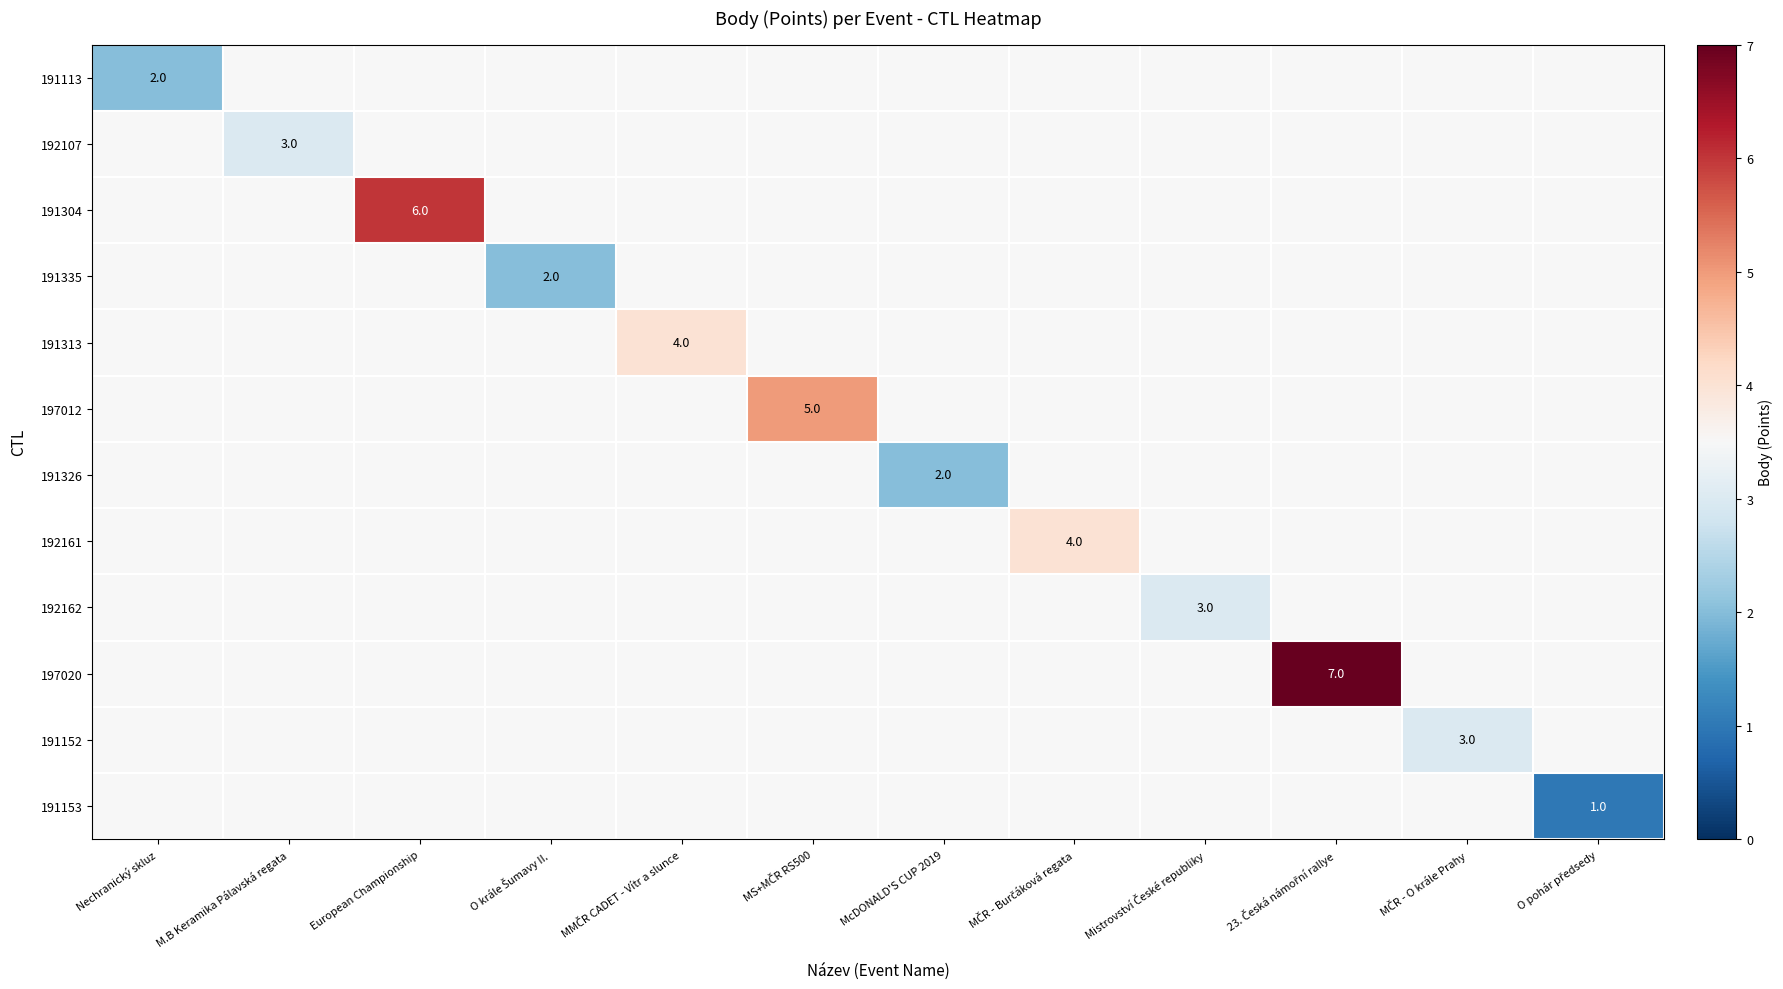

What is the total value across all series at MMČR CADET - Vítr a slunce?

4